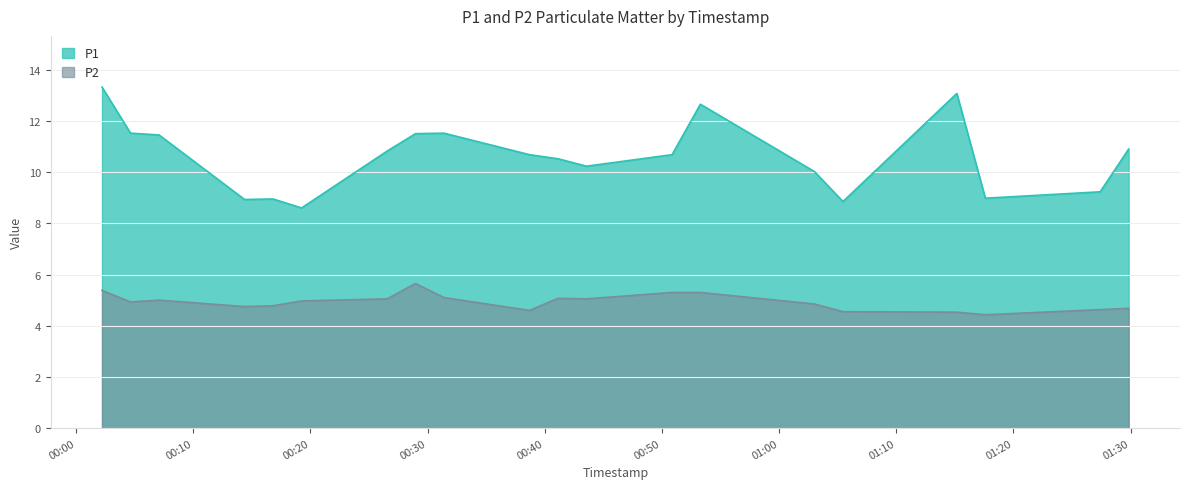

How many data points does each series have?

20